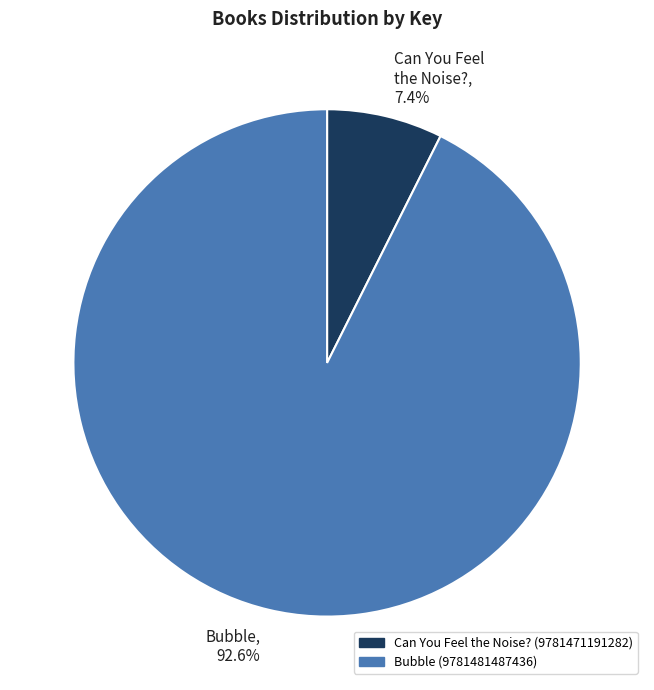

Rank the categories by value from lowest to highest.

Can You Feel the Noise? (9781471191282), Bubble (9781481487436)